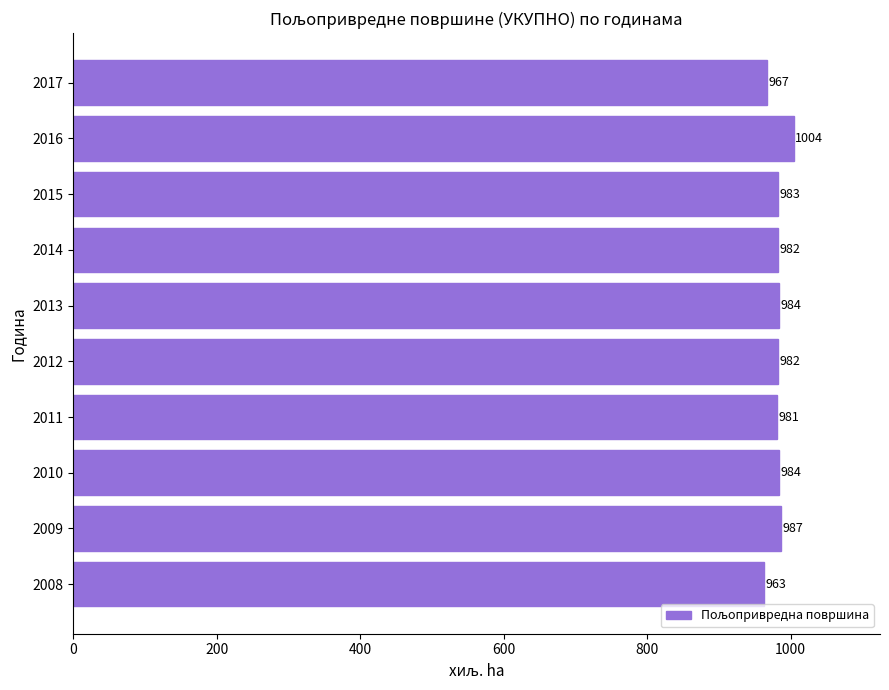

The chart shows a value of 984 at 2010. True or false?

True